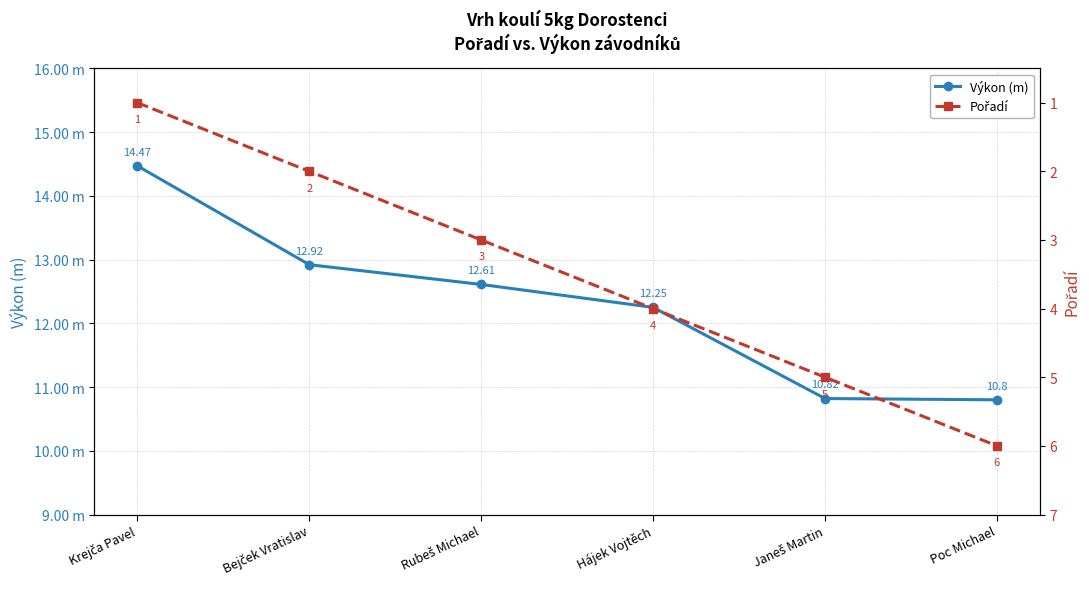

How many lines are shown in the chart?

2